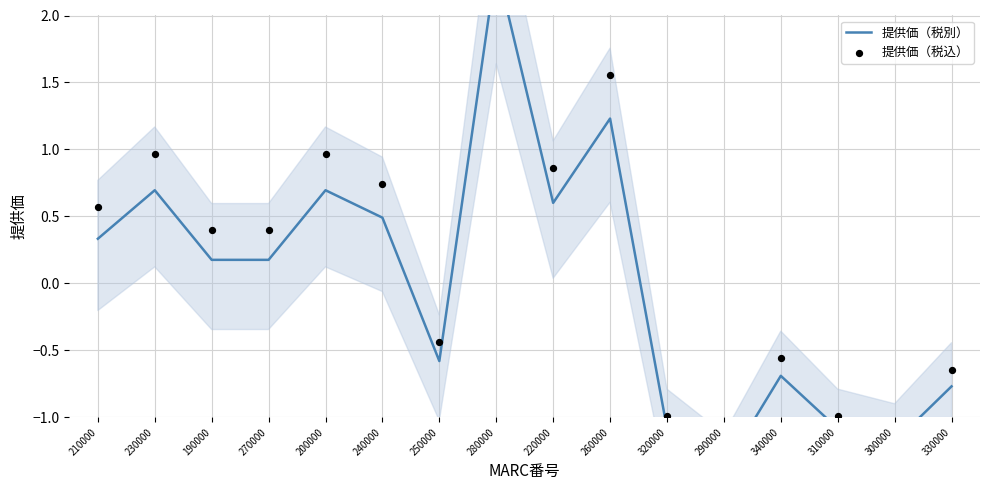

Is the value of 提供価（税別） at 270000 greater than the value of 提供価（税込） at 200000?

No